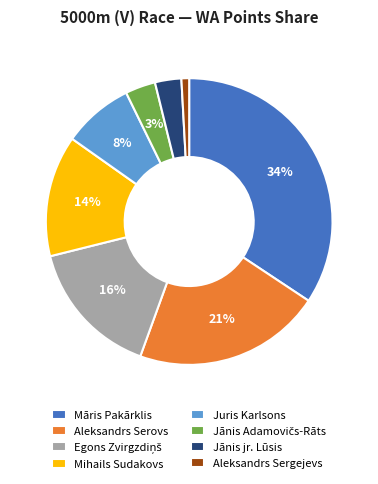

Which slice is the smallest?

Aleksandrs Sergejevs